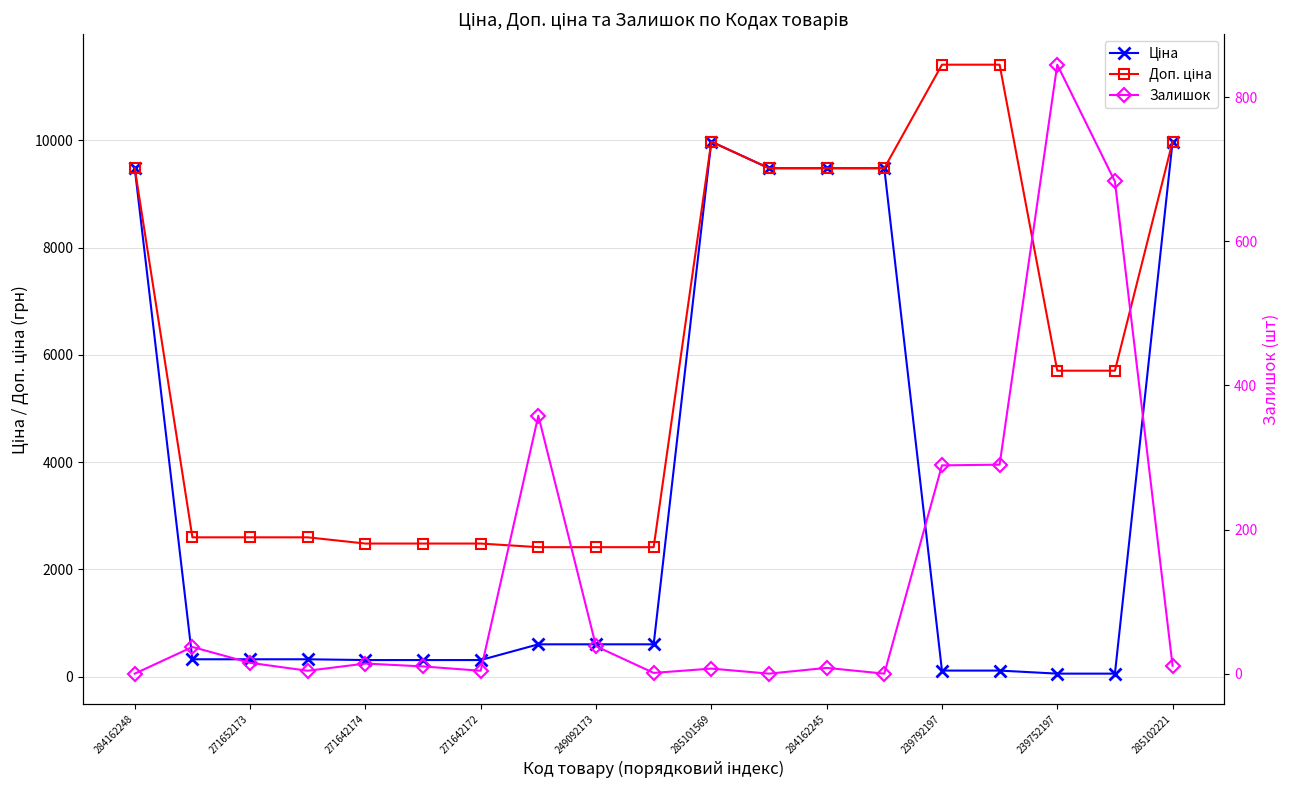

Which series has the largest total across all categories?

Доп. ціна